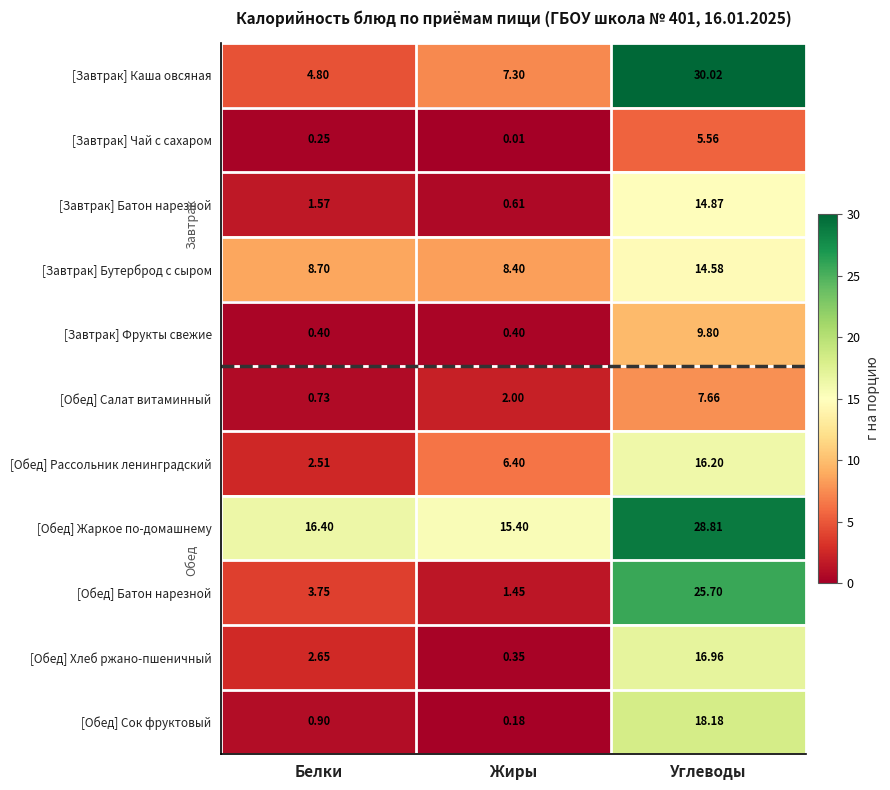

Is the value of [Завтрак] Батон нарезной at Жиры greater than the value of [Обед] Хлеб ржано-пшеничный at Жиры?

Yes